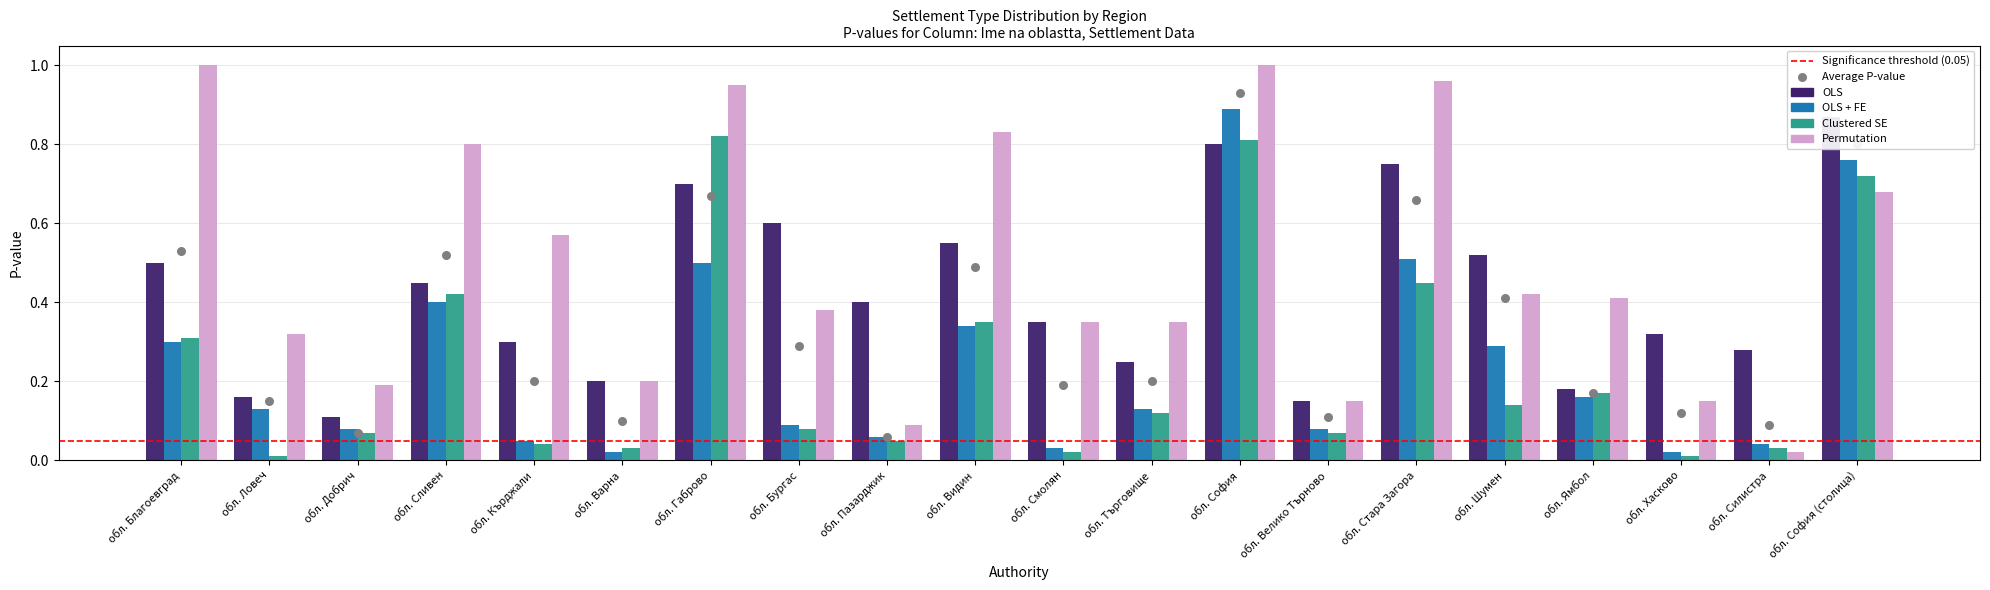

Which series contains the lowest Y value?

Clustered SE